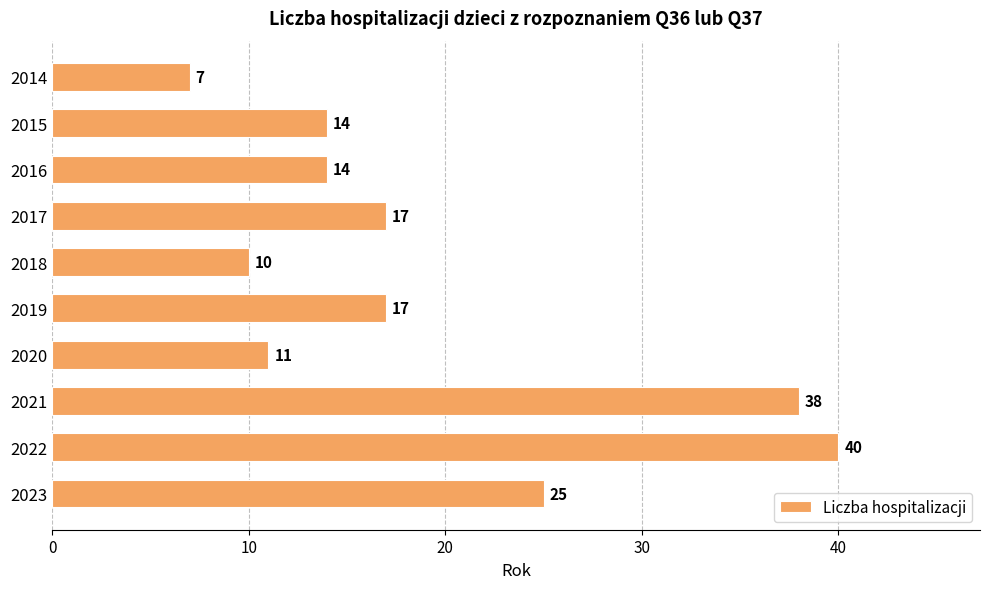

What is the minimum value shown in the chart?

7